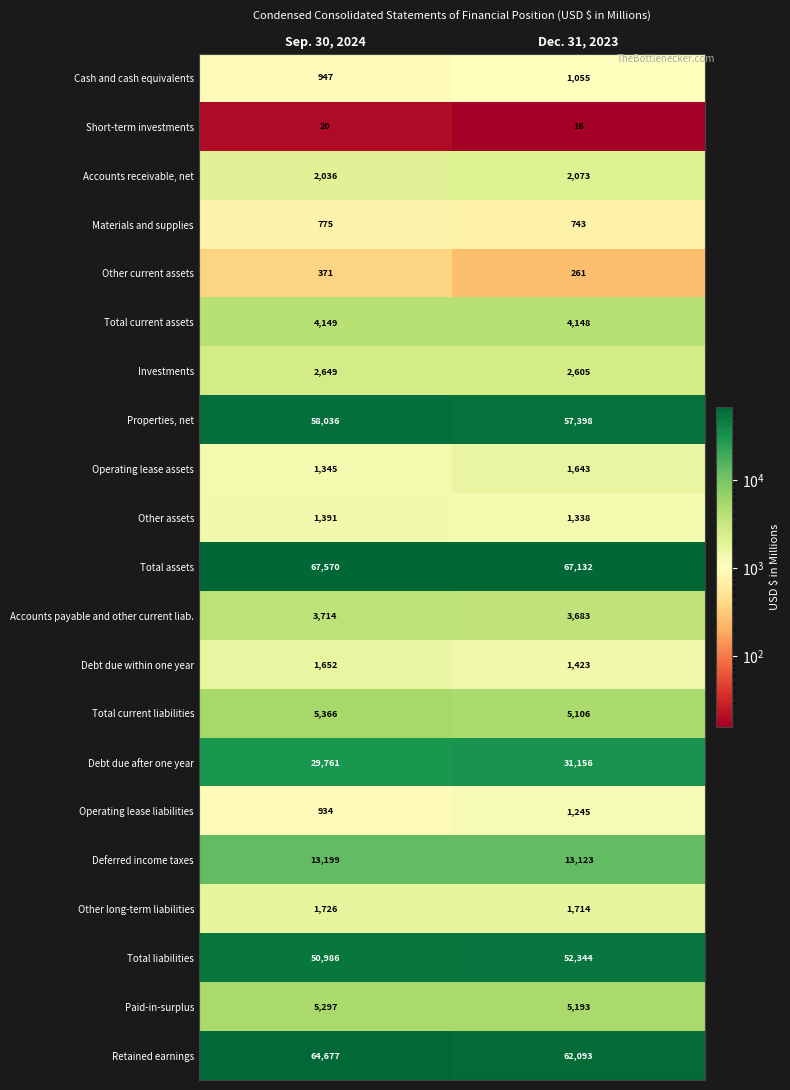

At how many categories does at least one series exceed 914?

2